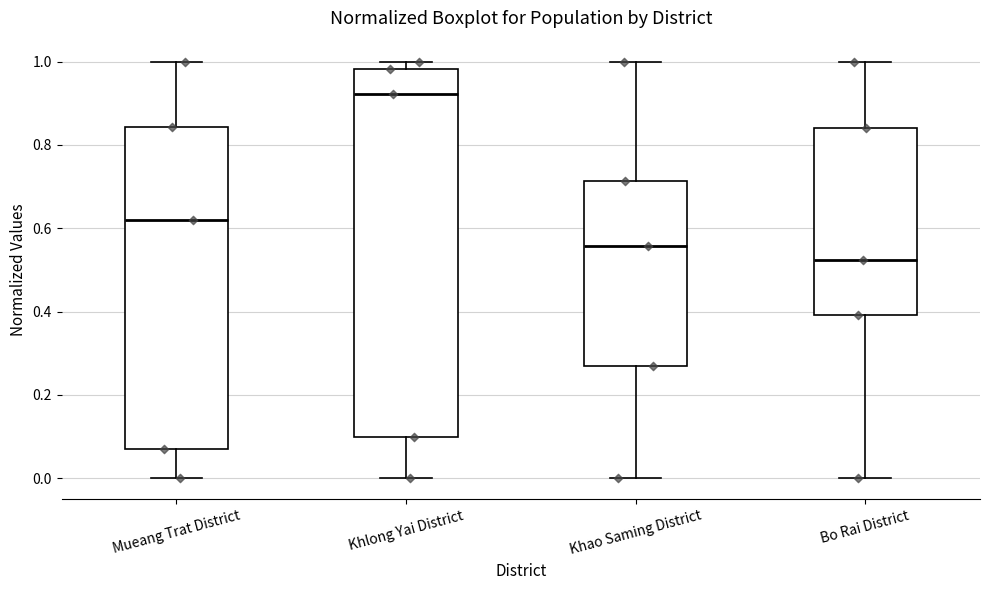

Where does the median line of the box for Mueang Trat District sit on the y-axis? The values are not printed on the chart, so give them approximately, as read against the axis.

0.62